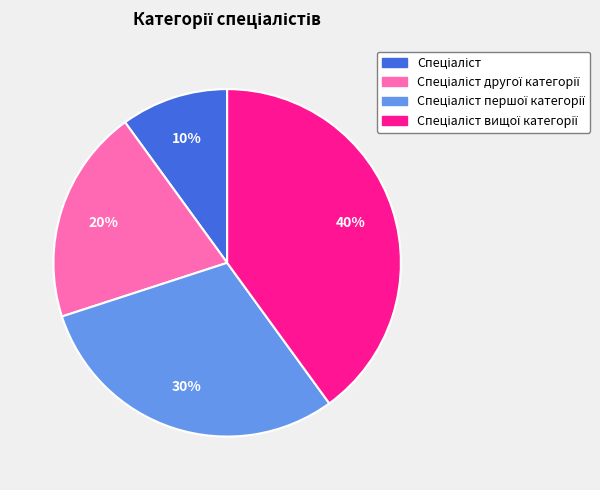

To the nearest percent, what is the average slice percentage?

25%